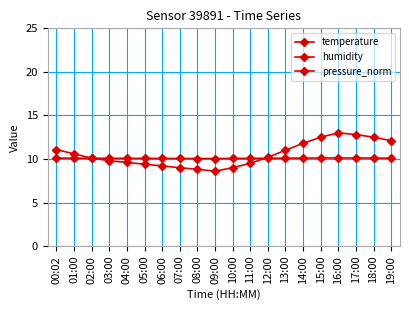

Reading right to left, transcribe all the data shown in this chart.

temperature: 12.1	12.5	12.8	13.0	12.5	11.8	11.0	10.2	9.5	9.0	8.6	8.8	9.0	9.2	9.4	9.6	9.8	10.1	10.6	11.1
humidity: 91.4	91.1	90.8	90.5	90.8	91.2	91.6	92.0	92.4	92.7	93.0	92.8	92.5	92.2	92.0	91.8	91.5	91.3	91.6	91.4
pressure_norm: 10.1	10.1	10.1	10.1	10.1	10.1	10.1	10.1	10.1	10.1	10.1	10.1	10.1	10.1	10.1	10.1	10.1	10.1	10.1	10.1